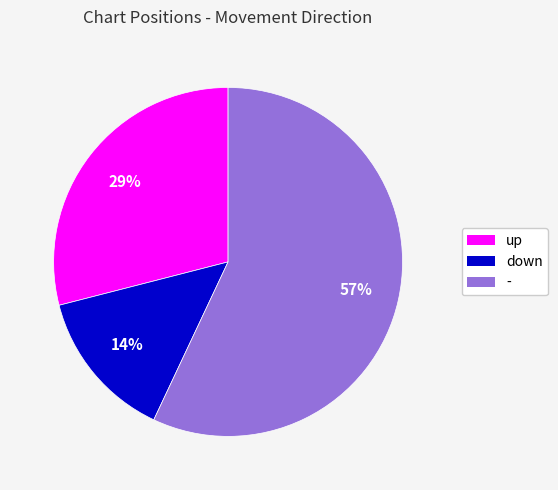

To the nearest percent, what is the combined percentage of down and up?

43%